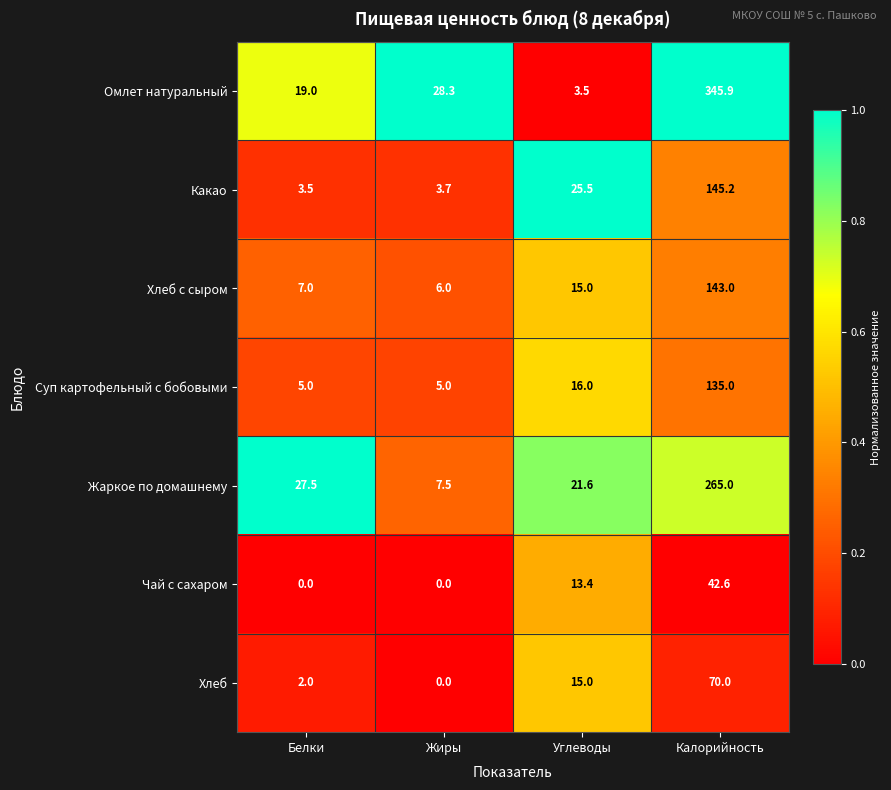

How many data points does each series have?

4